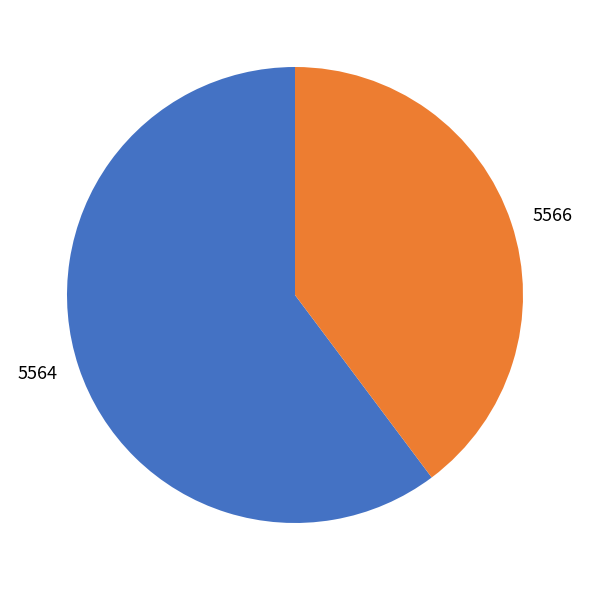

Is there a majority slice in this chart?

Yes